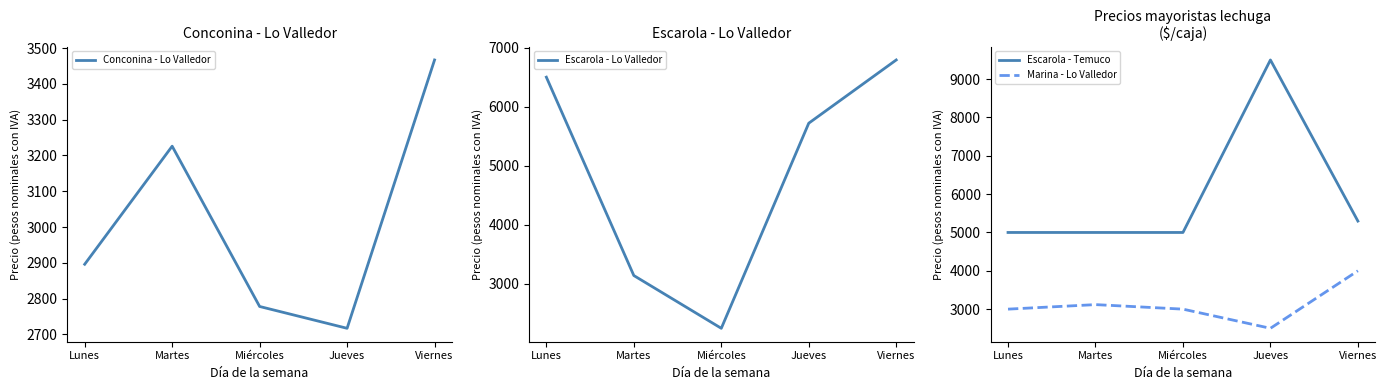

List the series in order of their peak value, highest first.

Escarola - Temuco, Escarola - Lo Valledor, Marina - Lo Valledor, Conconina - Lo Valledor